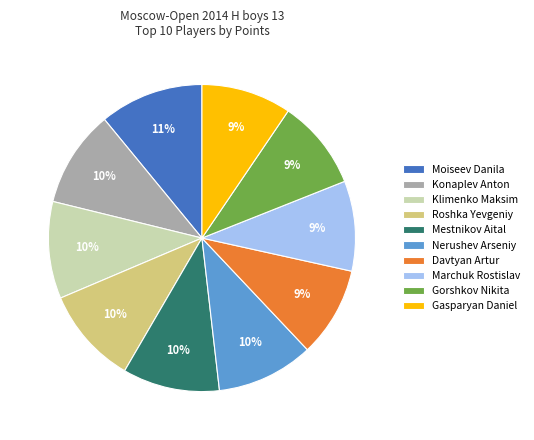

Which has a higher value, Klimenko Maksim or Davtyan Artur?

Klimenko Maksim